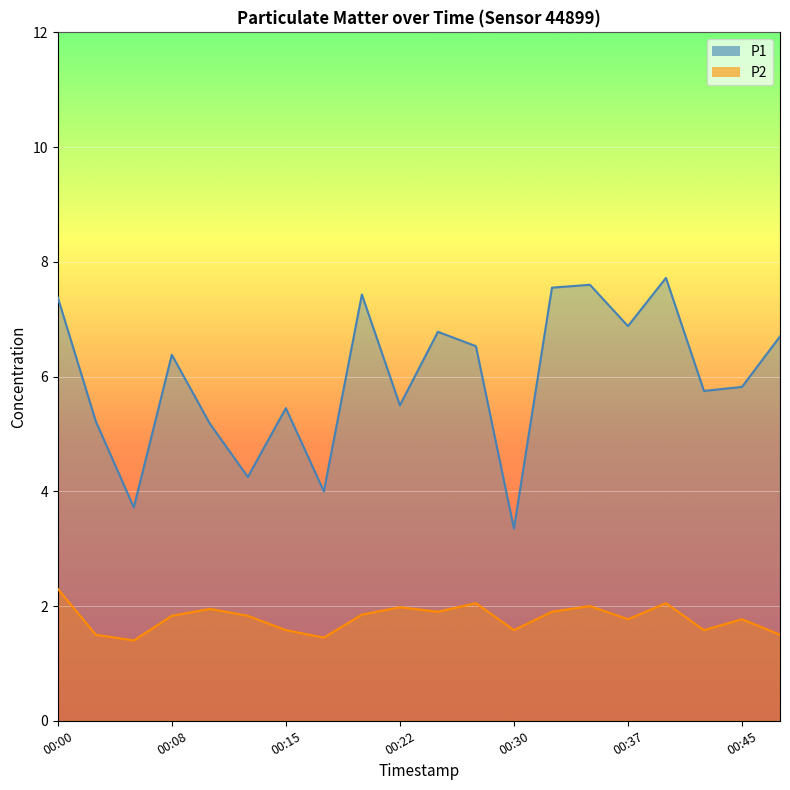

Which series has the widest spread of values?

P1